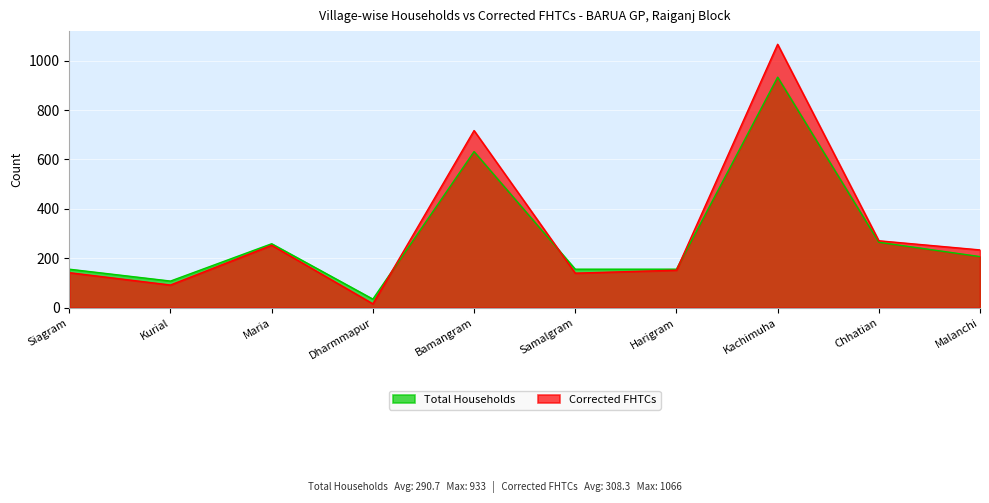

Where is Corrected FHTCs nearest to the value 541?

Bamangram